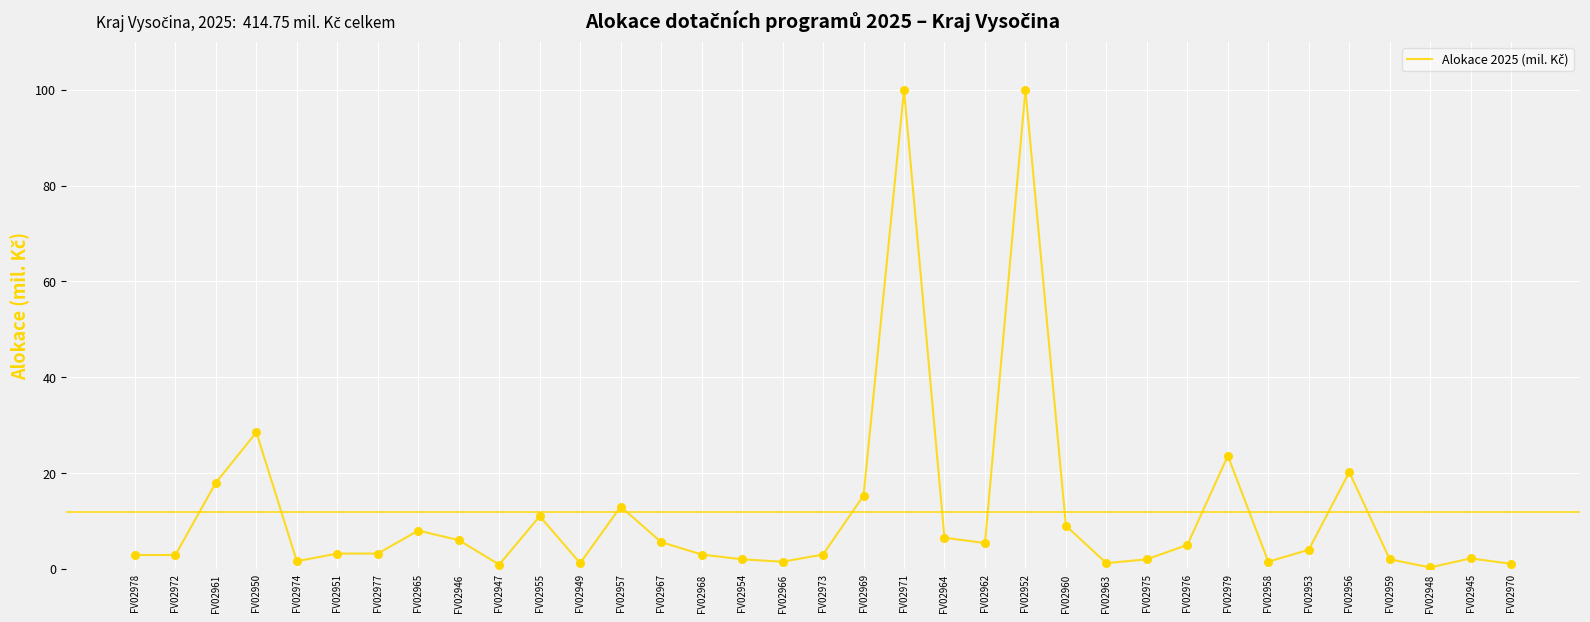

Between FV02969 and FV02953, which is larger?

FV02969